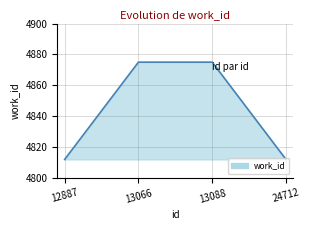

True or false: the data has more than 1 interior local peaks.

False